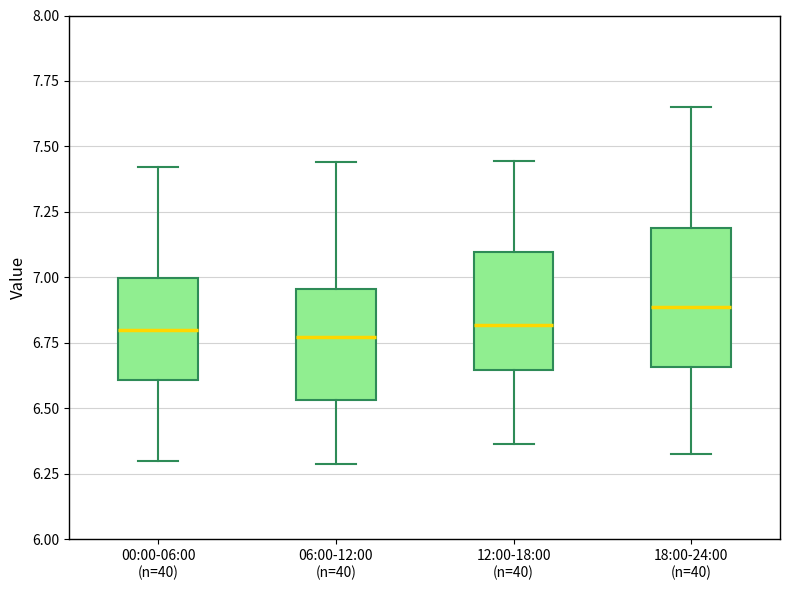

Reading left to right, transcribe this box plot: for each box, give where its median line is, the range the box spans, and where its two whiskers end, as read against the y-axis. The values are not printed on the chart, so give them approximately, as read against the axis.

00:00-06:00 (n=40): median 6.80, box 6.60 to 7.00, whiskers 6.30 to 7.40
06:00-12:00 (n=40): median 6.75, box 6.55 to 6.95, whiskers 6.30 to 7.45
12:00-18:00 (n=40): median 6.80, box 6.65 to 7.10, whiskers 6.35 to 7.45
18:00-24:00 (n=40): median 6.90, box 6.65 to 7.20, whiskers 6.30 to 7.65